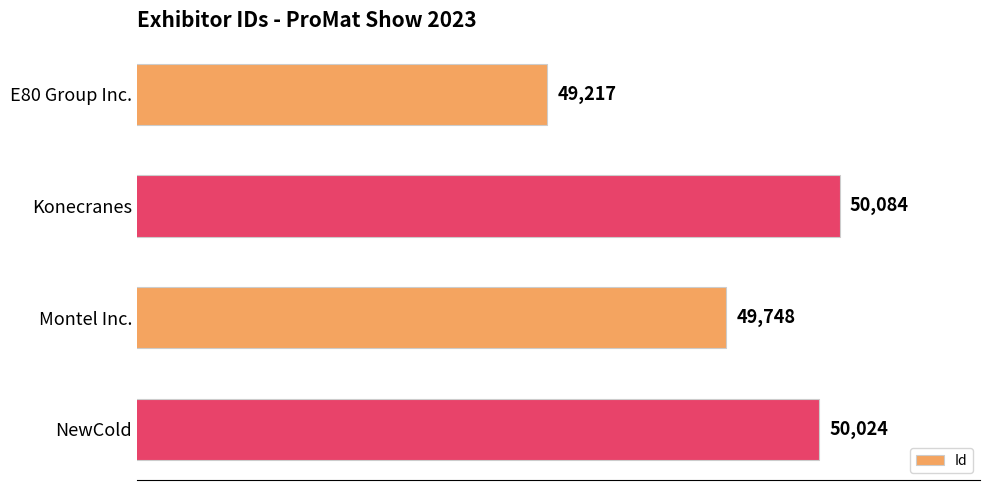

Which label corresponds to the smallest value in the chart?

E80 Group Inc.